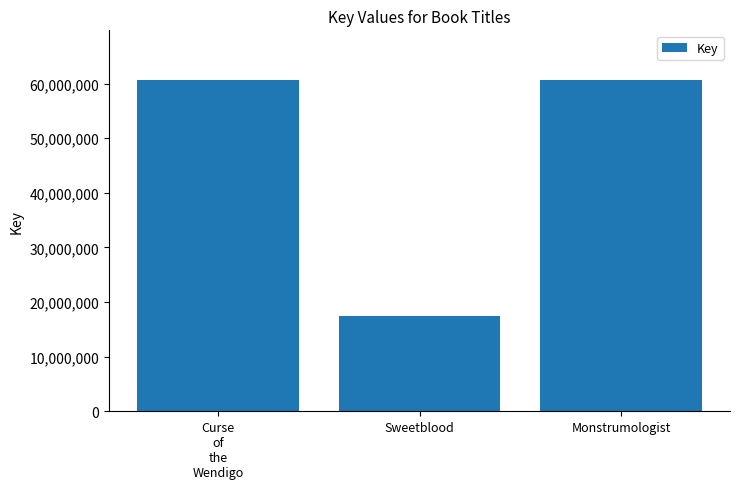

Is it true that the value at Sweetblood is 17431434?

True